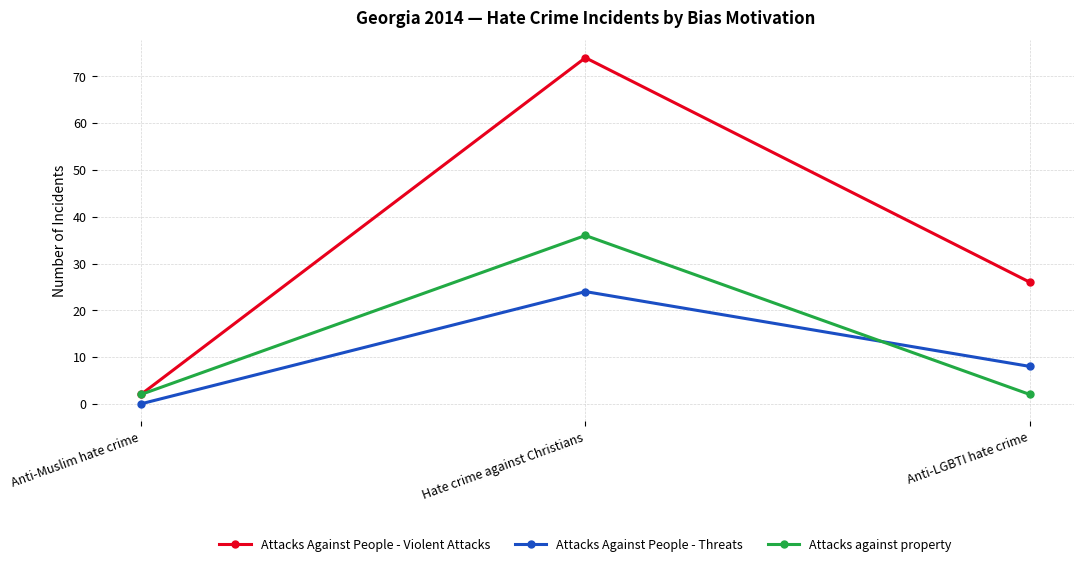

What are all the series names shown in the legend?

Attacks Against People - Violent Attacks, Attacks Against People - Threats, Attacks against property